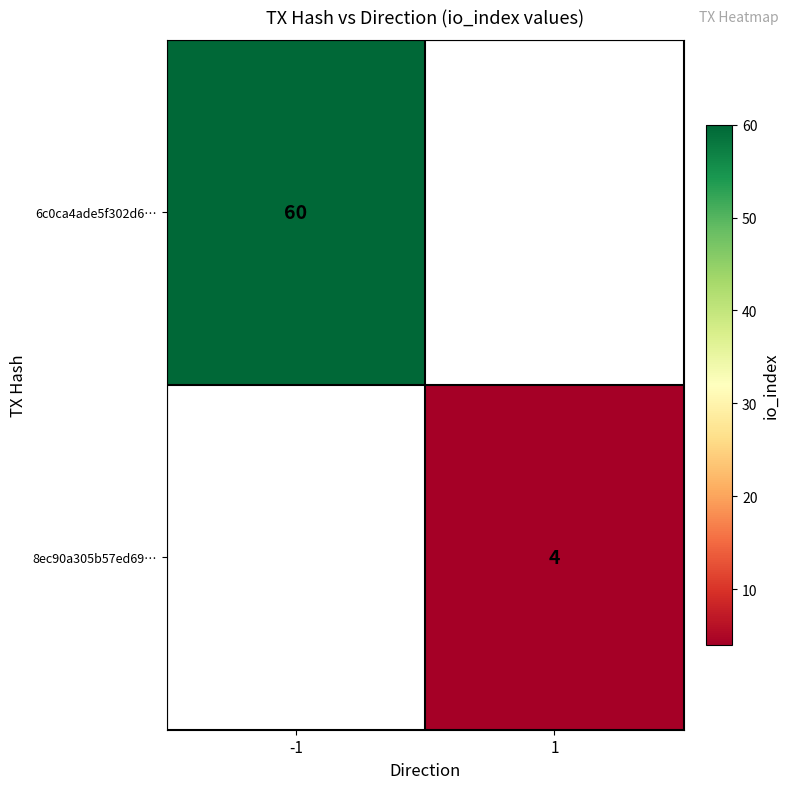

Is the value of 8ec90a305b57ed69… at 1 greater than the value of 6c0ca4ade5f302d6… at -1?

No